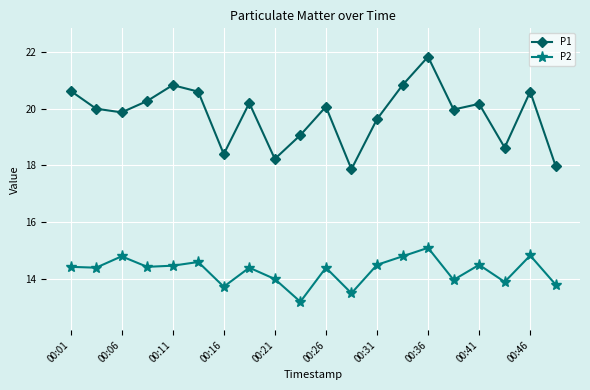

True or false: P2 and P1 intersect in this chart.

False